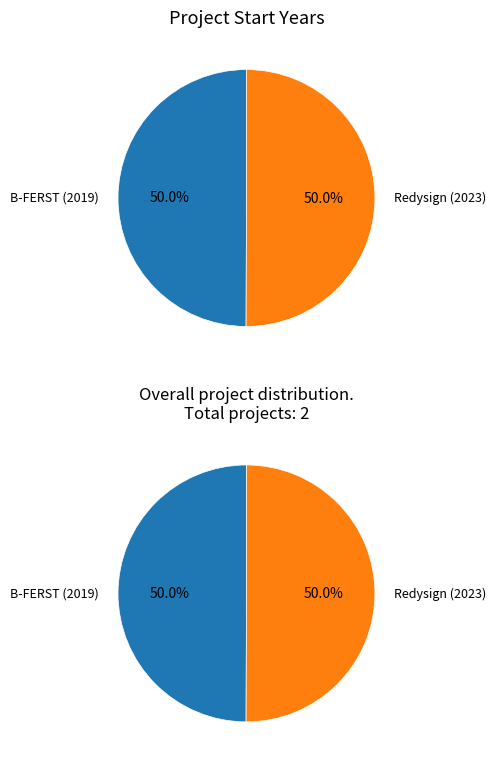

To the nearest percent, what percentage of the pie is B-FERST (2019)?

50%